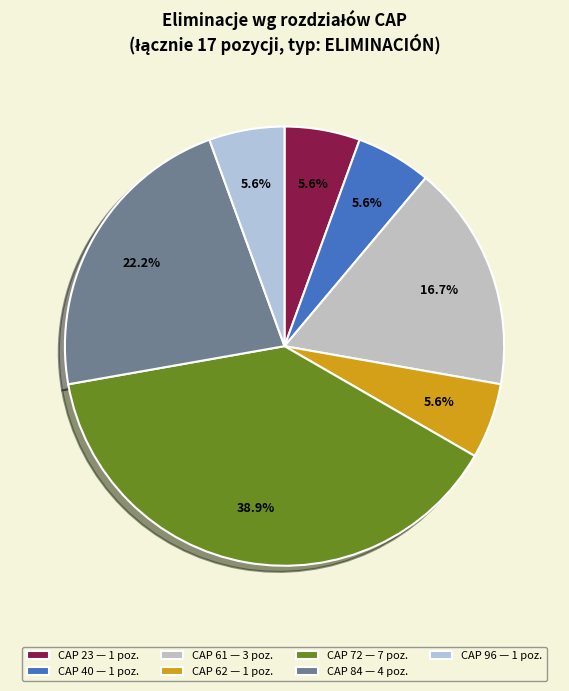

What is the smallest slice in the pie chart?

23